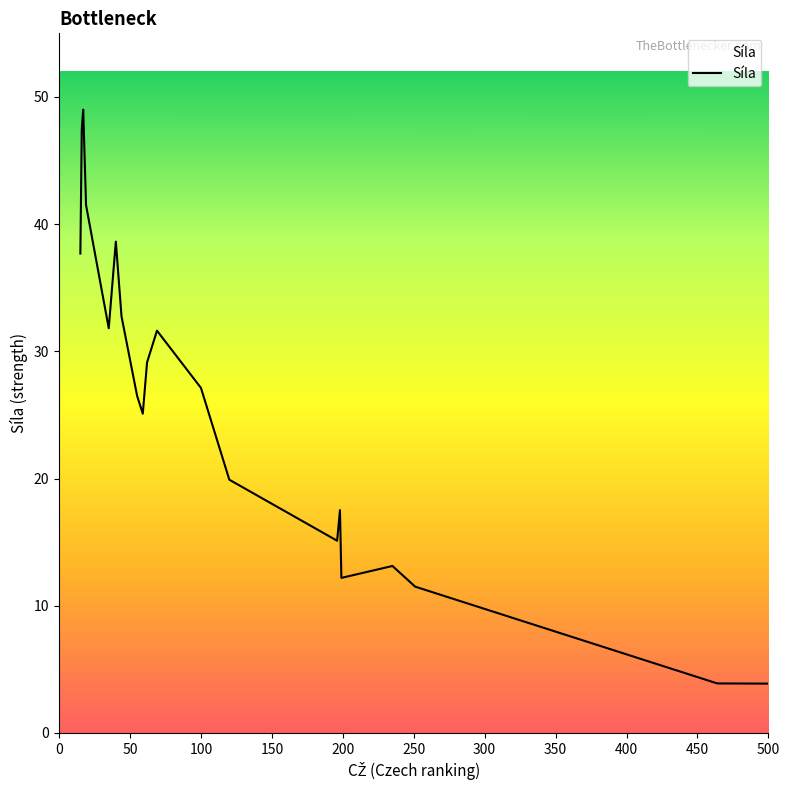

What is the difference between the maximum and minimum values?

49.0